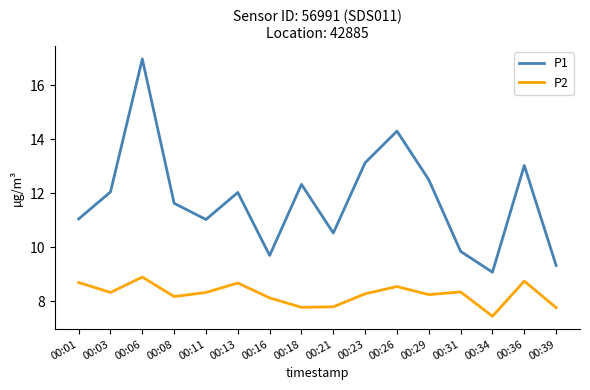

What value does the P1 series have at 00:16?

9.7